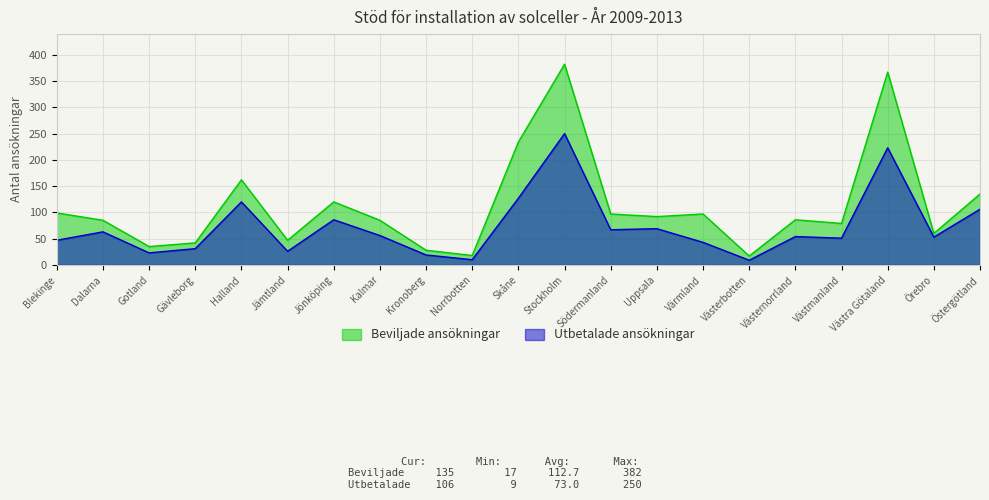

True or false: Beviljade ansökningar has more than 2 points higher than both neighbors.

True